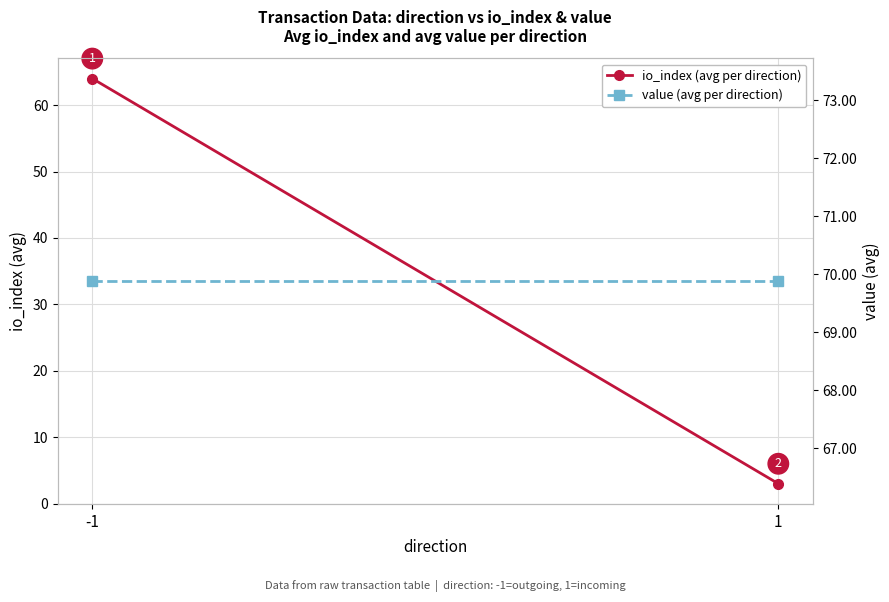

What is the value of the value (avg per direction) point at the 1st from the left?

69.9